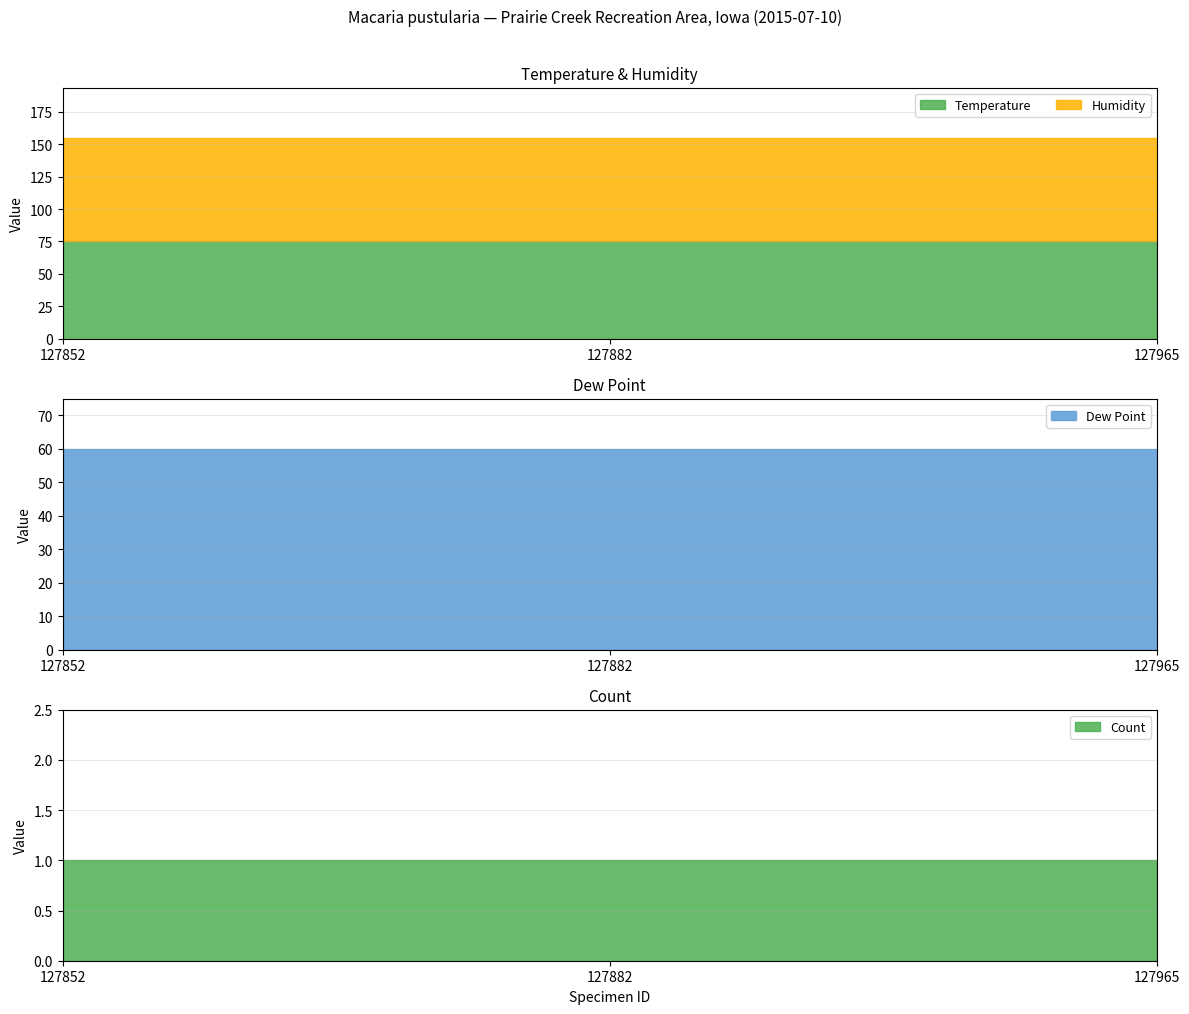

Reading left to right, transcribe all the data shown in this chart.

Count: 127852=1	127882=1	127965=1
Temperature: 127852=75	127882=75	127965=75
Humidity: 127852=80	127882=80	127965=80
Dew Point: 127852=60	127882=60	127965=60